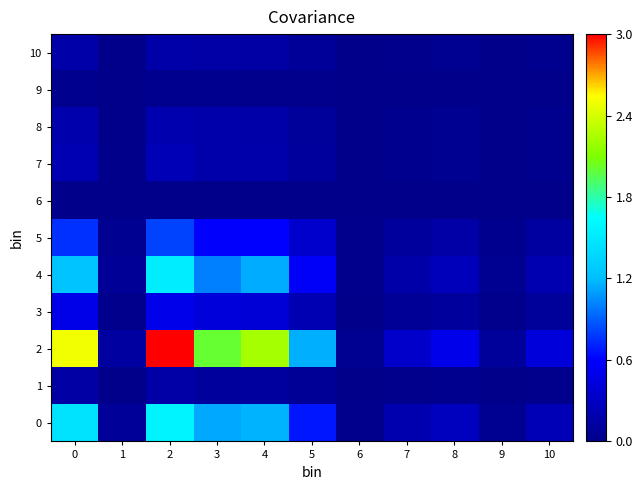

Which series has the widest spread of values?

2